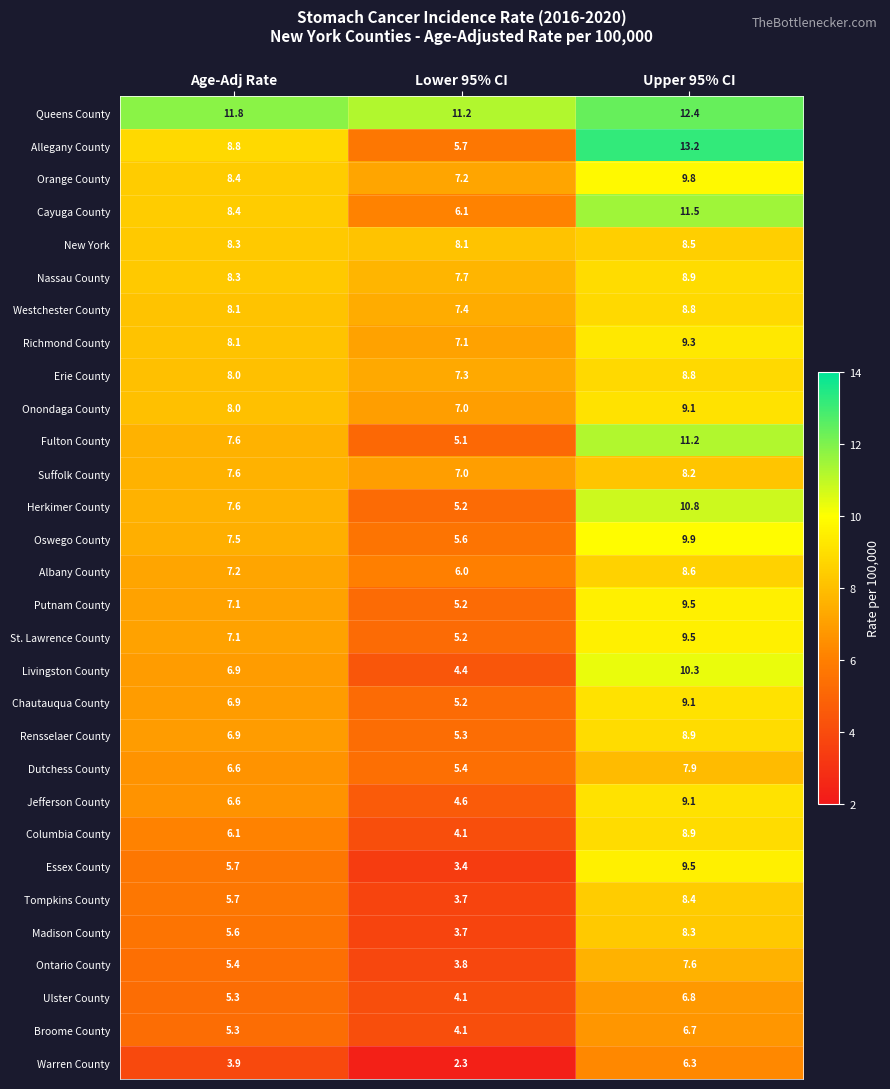

Which series has the widest spread of values?

Allegany County